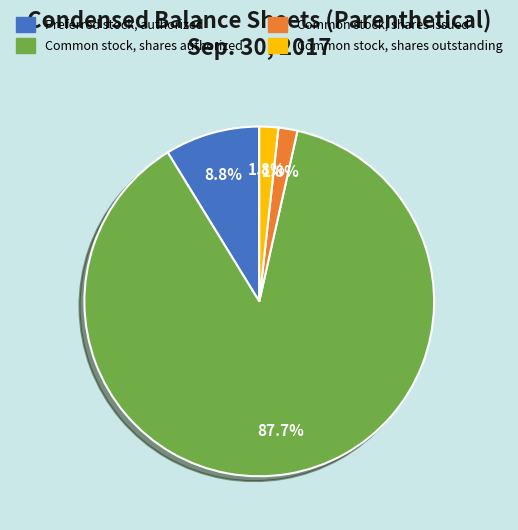

To the nearest percent, what is the difference between the largest and smallest slice percentages?

86%